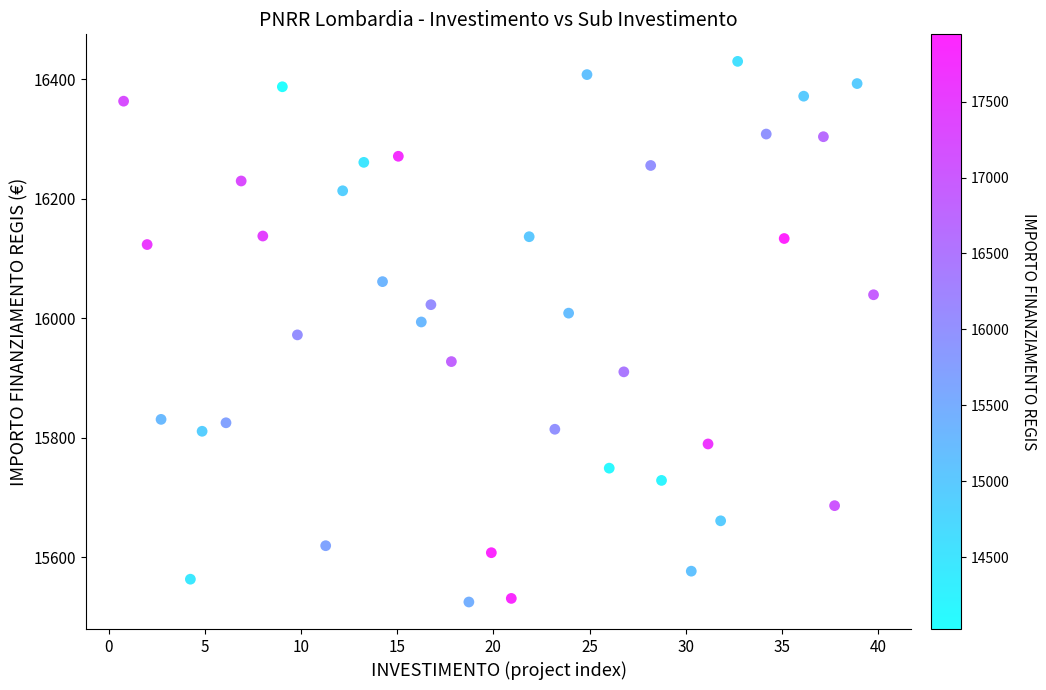

What is the range of X values (max minus min)?

39.0